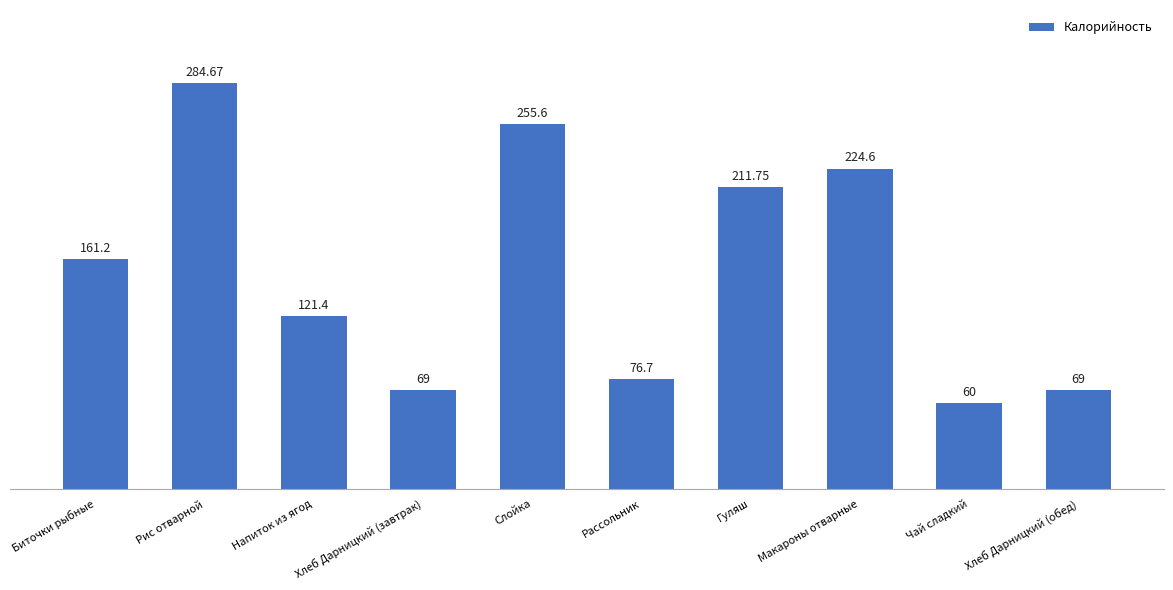

The value at Слойка is 366.6. True or false?

False